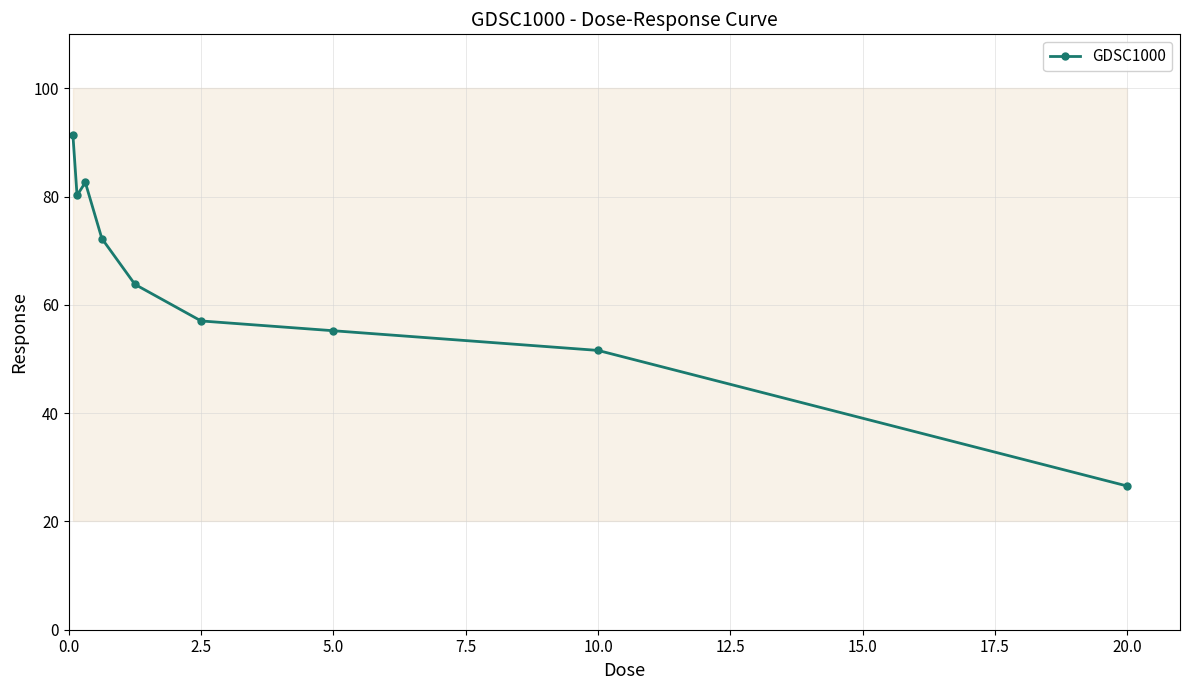

What is the lowest value of the GDSC1000 series?

26.5